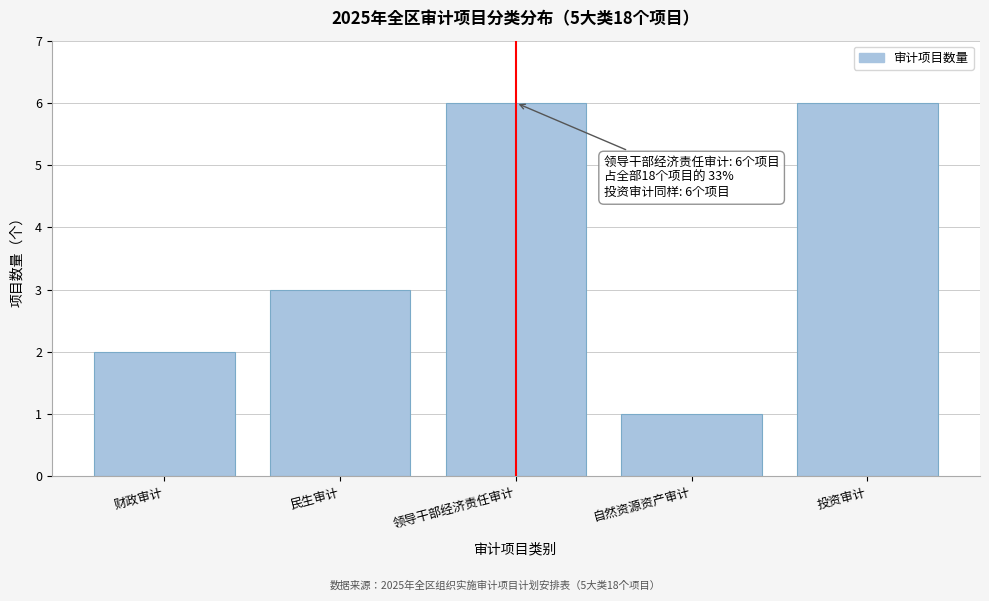

Reading right to left, what are all the values shown in this chart?

投资审计=6	自然资源资产审计=1	领导干部经济责任审计=6	民生审计=3	财政审计=2